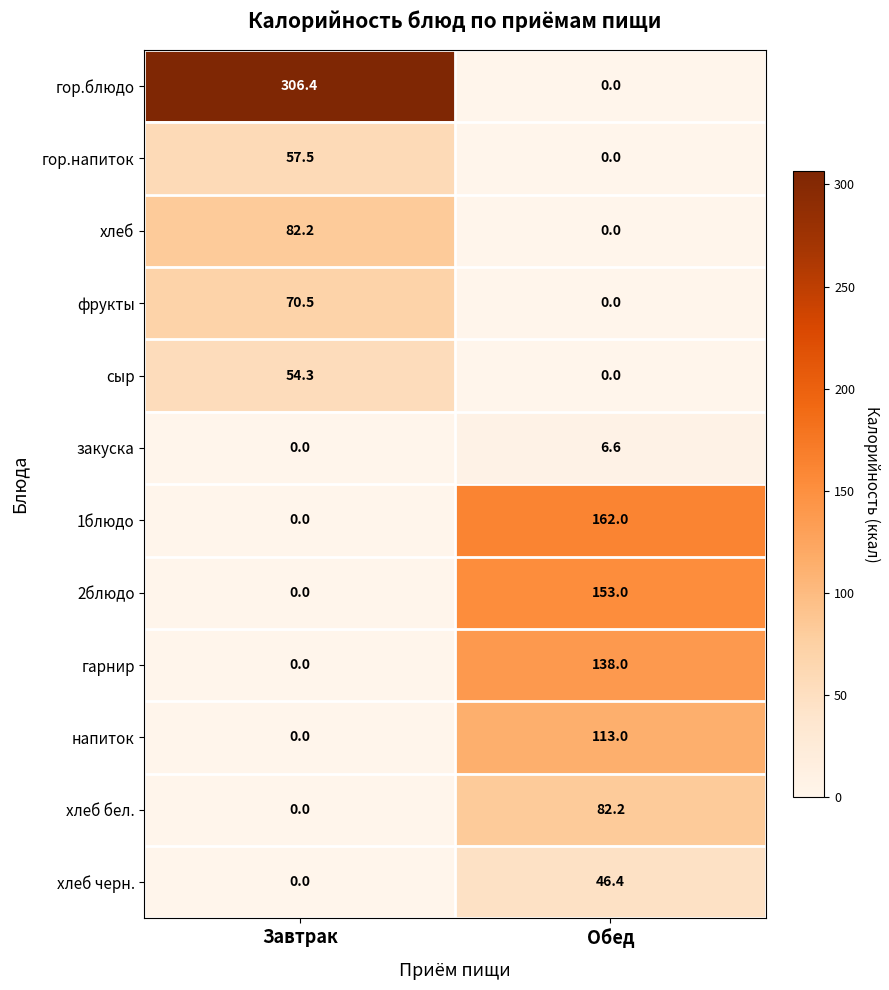

True or false: гор.блюдо has a value of -126.4 at Обед.

False